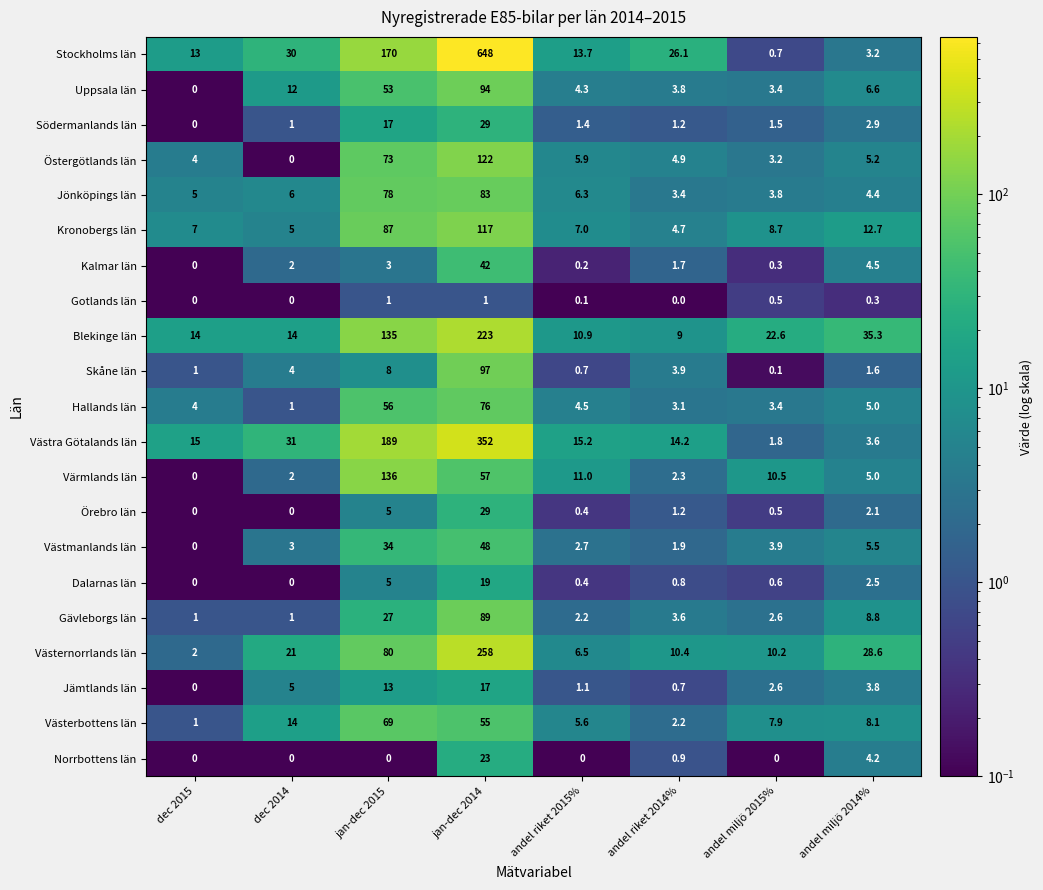

What is the sum of all Uppsala län values?

177.1